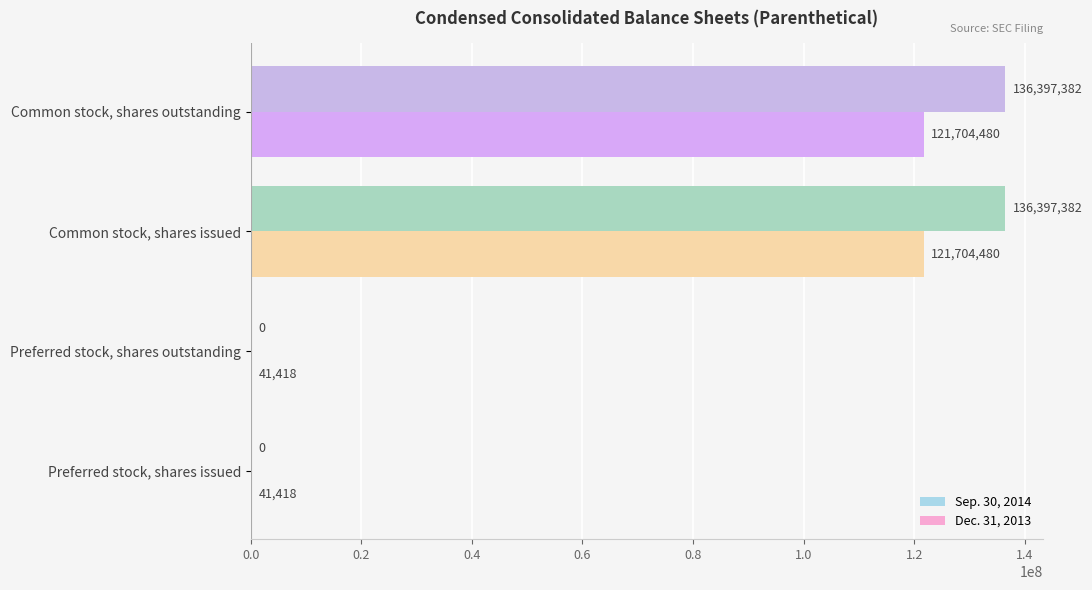

Is it true that Sep. 30, 2014 equals 136397382 at Common stock, shares issued?

True